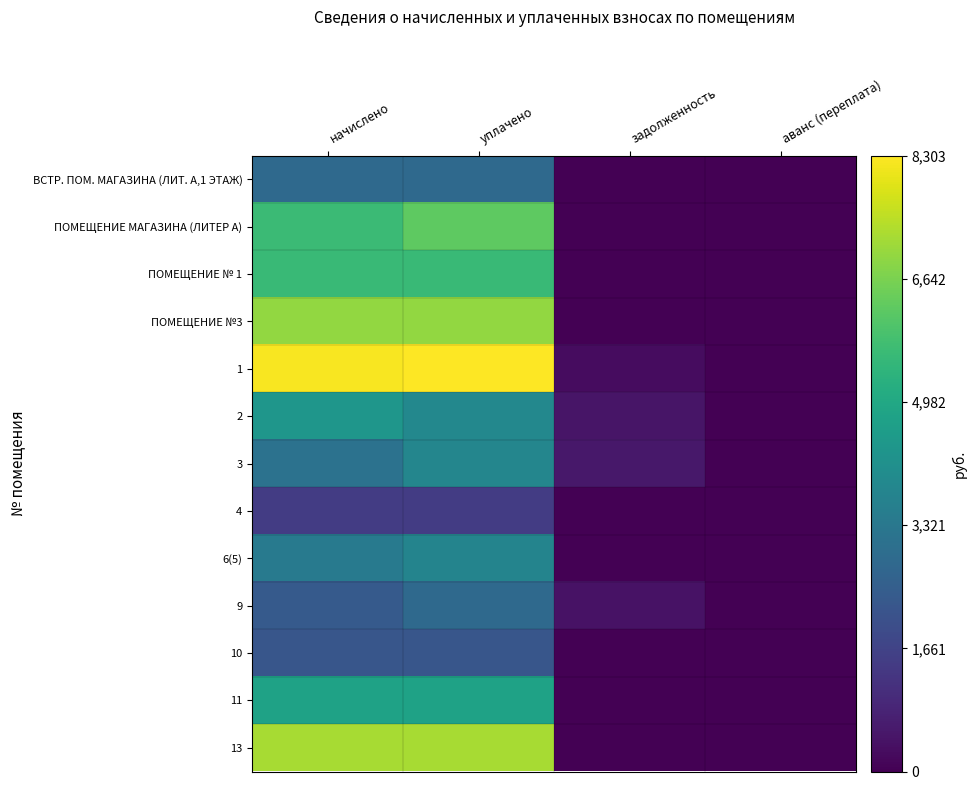

What is the spread (max minus min) of values at уплачено?

6828.4